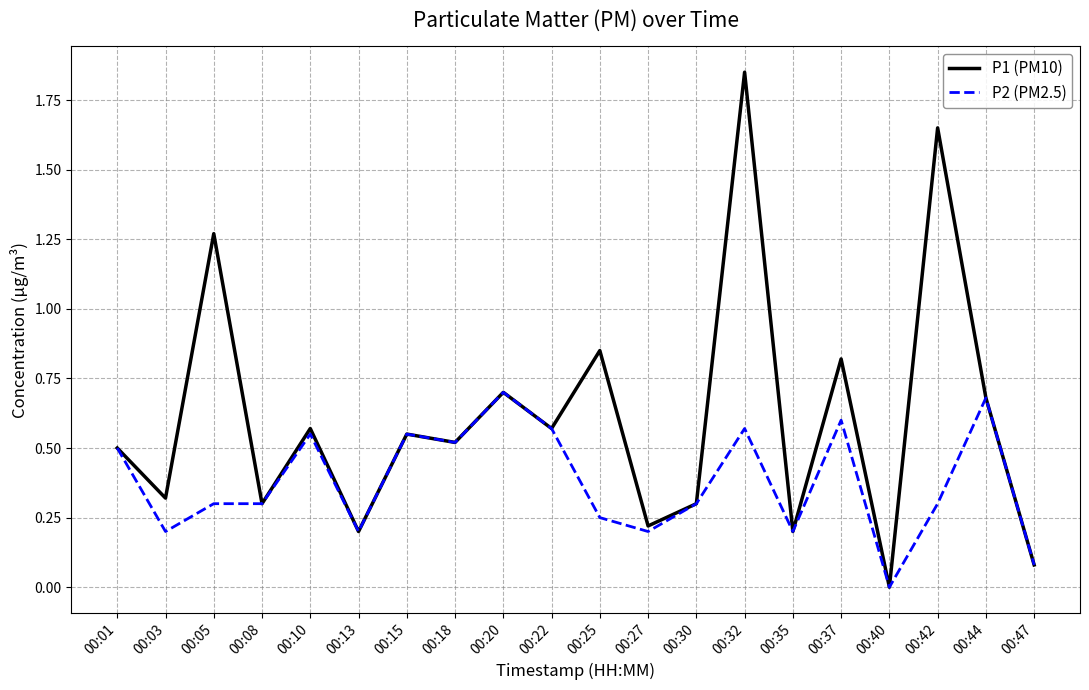

Where is the first local minimum for P2 (PM2.5)?

00:03